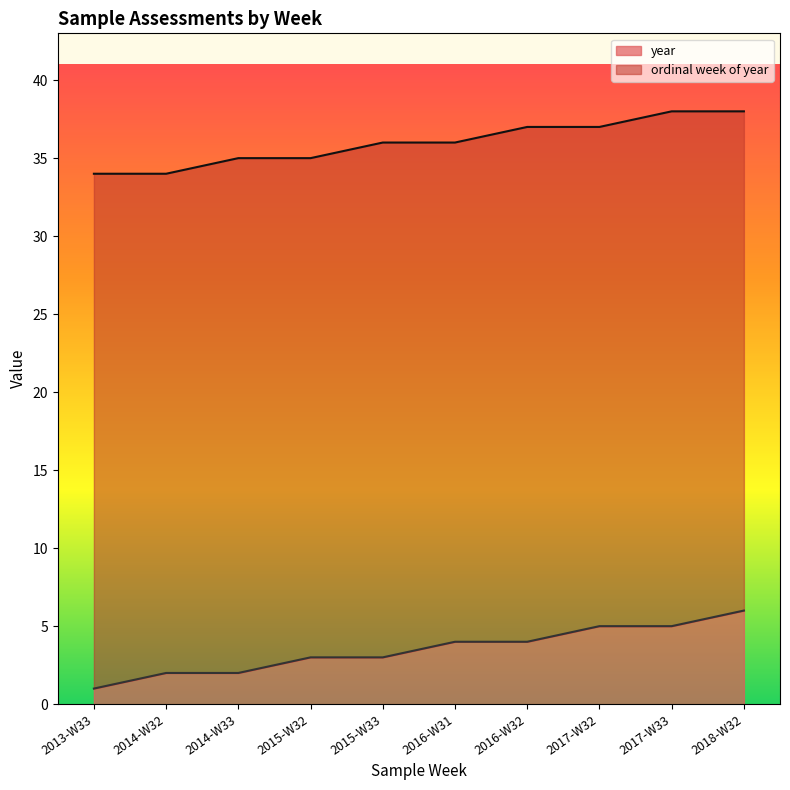

True or false: the data shows 7 at 2017-W32.

False